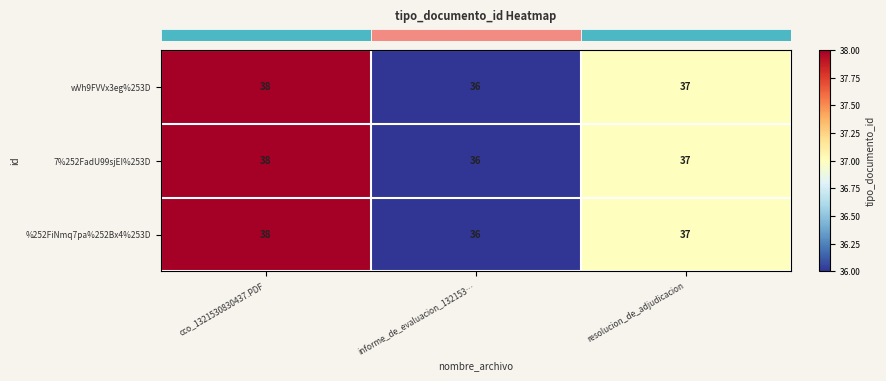

Where does the 7%252FadU99sjEI%253D series first go above 37?

cco_1321530830437.PDF